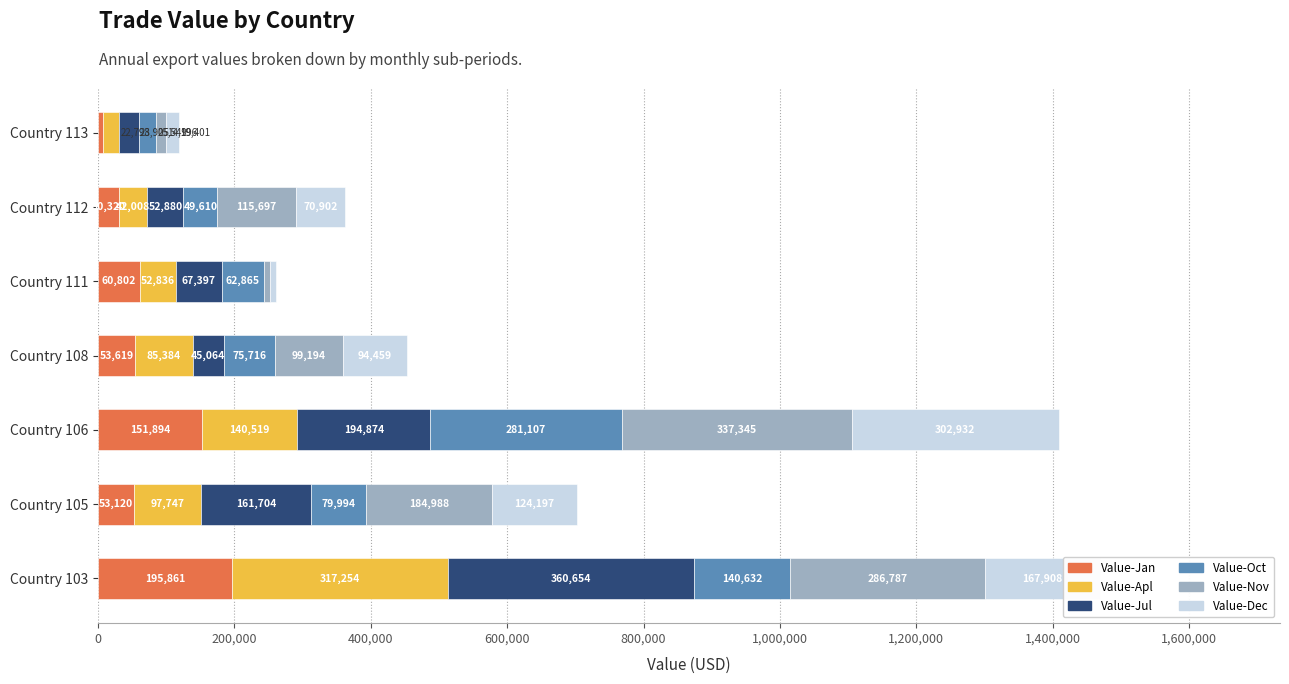

At which category is the sum across all series the highest?

Country 103